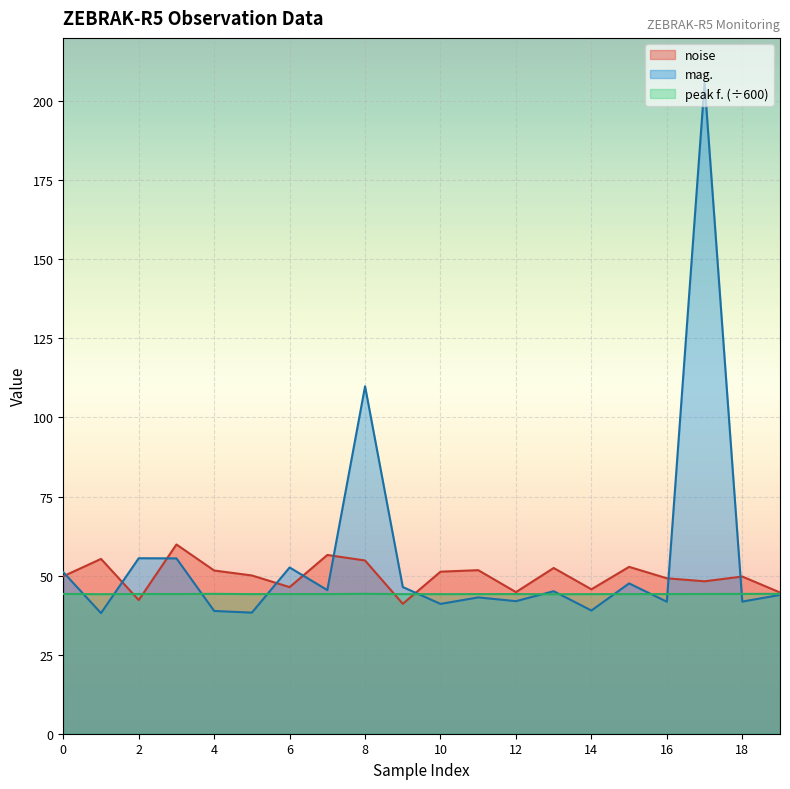

Between 0 and 8, which series saw the biggest shift?

mag.